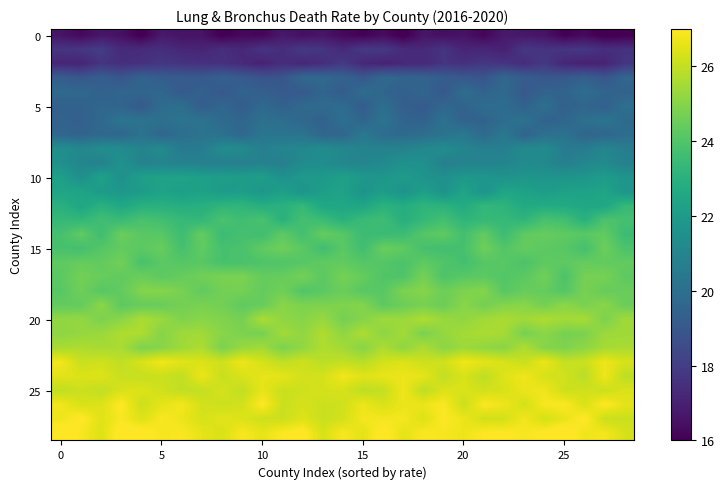

What is the minimum value shown in the chart?

15.8